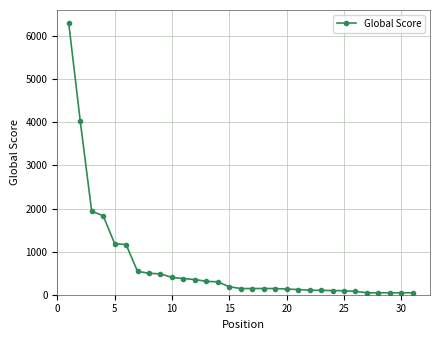

How many distinct data groups are displayed?

1